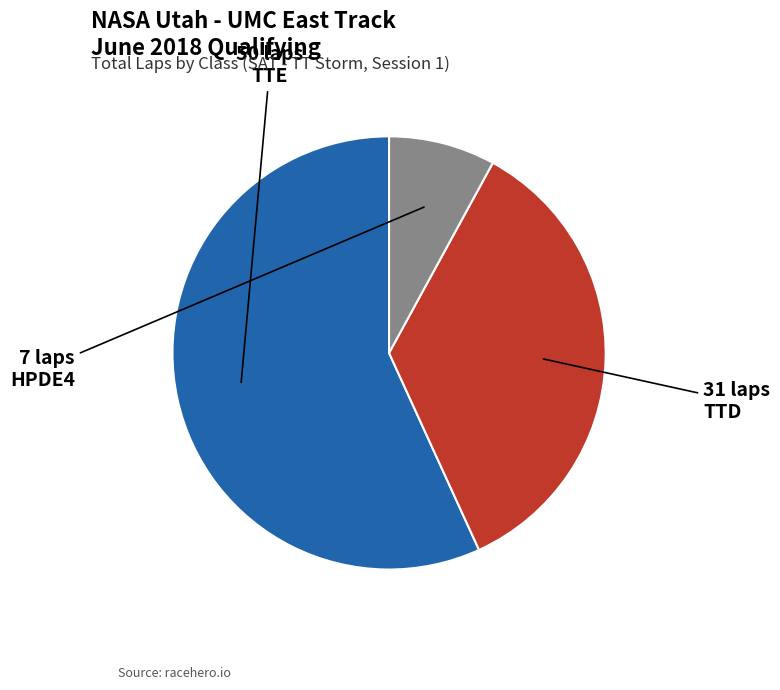

Rank the categories by value from lowest to highest.

HPDE4, TTD, TTE